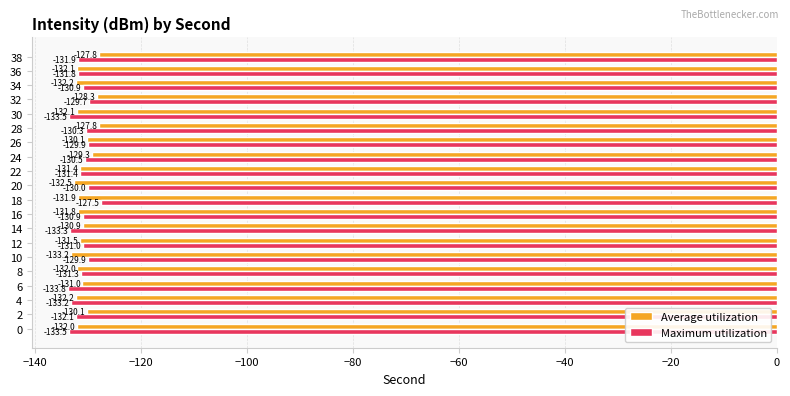

What is the average value of the Average utilization series?

-131.0